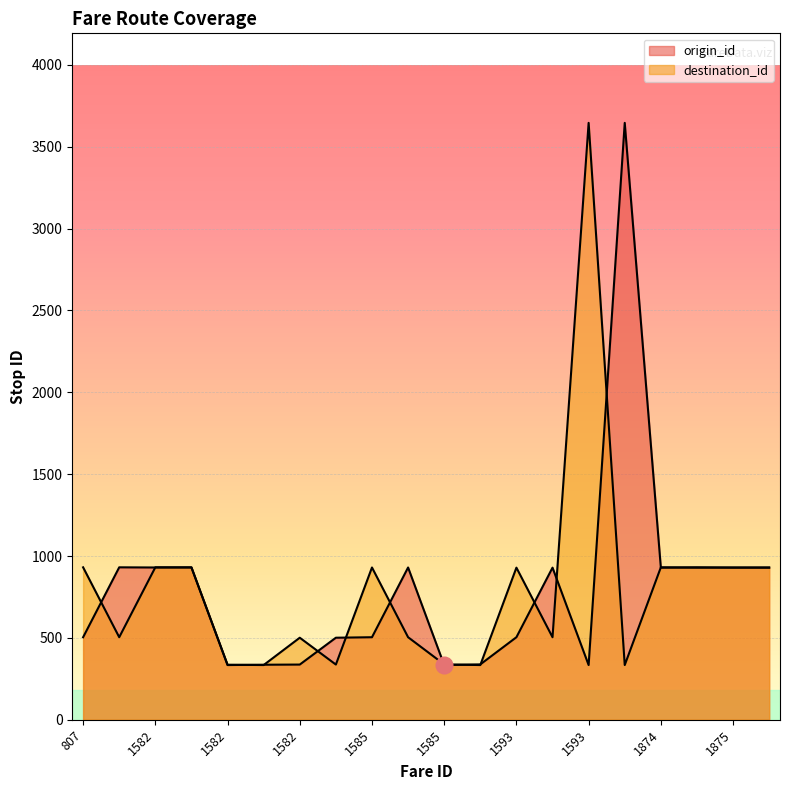

How many lines are shown in the chart?

2